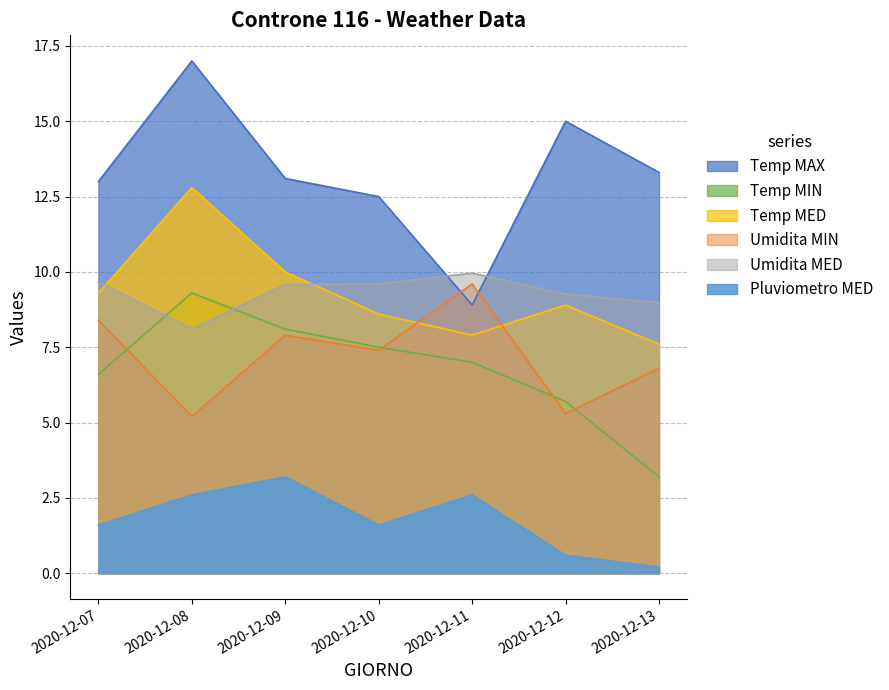

Is it true that Temp MAX equals 8.8 at 2020-12-12?

False